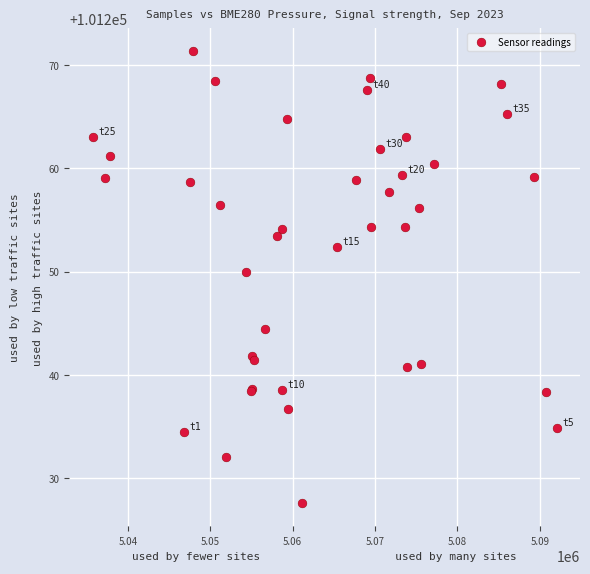

What Y value in the scatter plot is closest to 101249?

101250.0